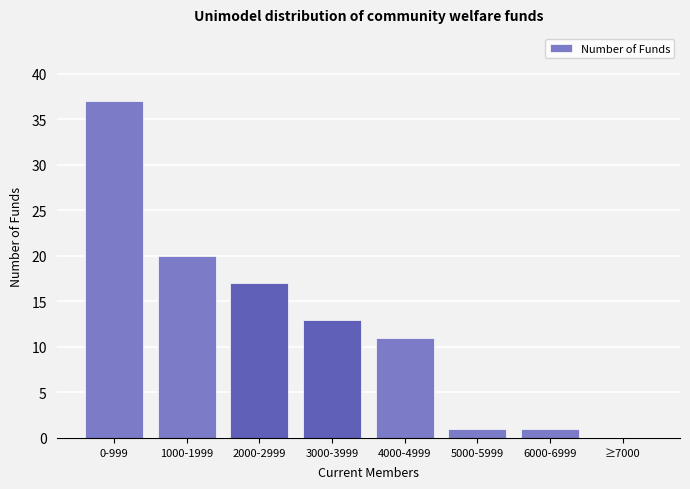

Reading left to right, transcribe all the data shown in this chart.

0-999=37	1000-1999=20	2000-2999=17	3000-3999=13	4000-4999=11	5000-5999=1	6000-6999=1	≥7000=0